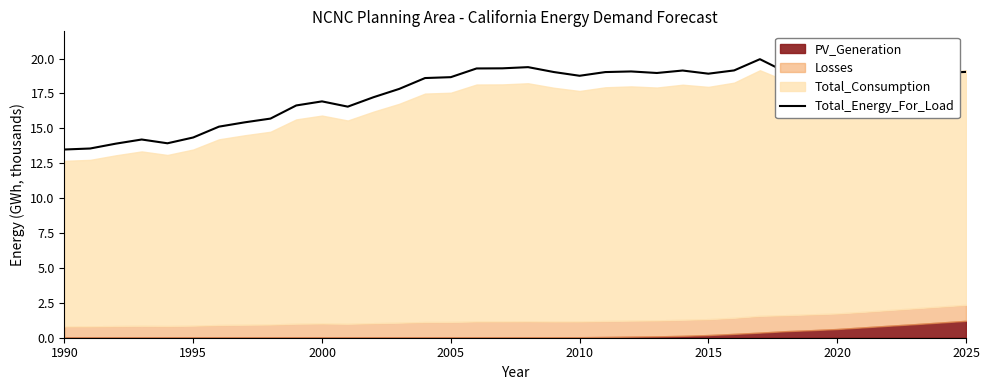

What is the lowest value of the Total_Energy_For_Load series?

13.5